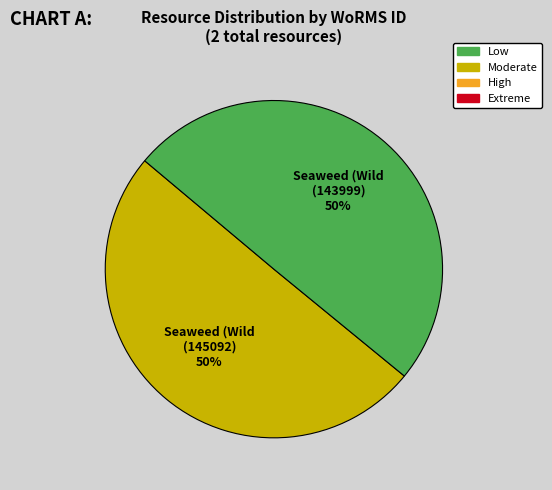

To the nearest percent, what is the average slice percentage?

50%